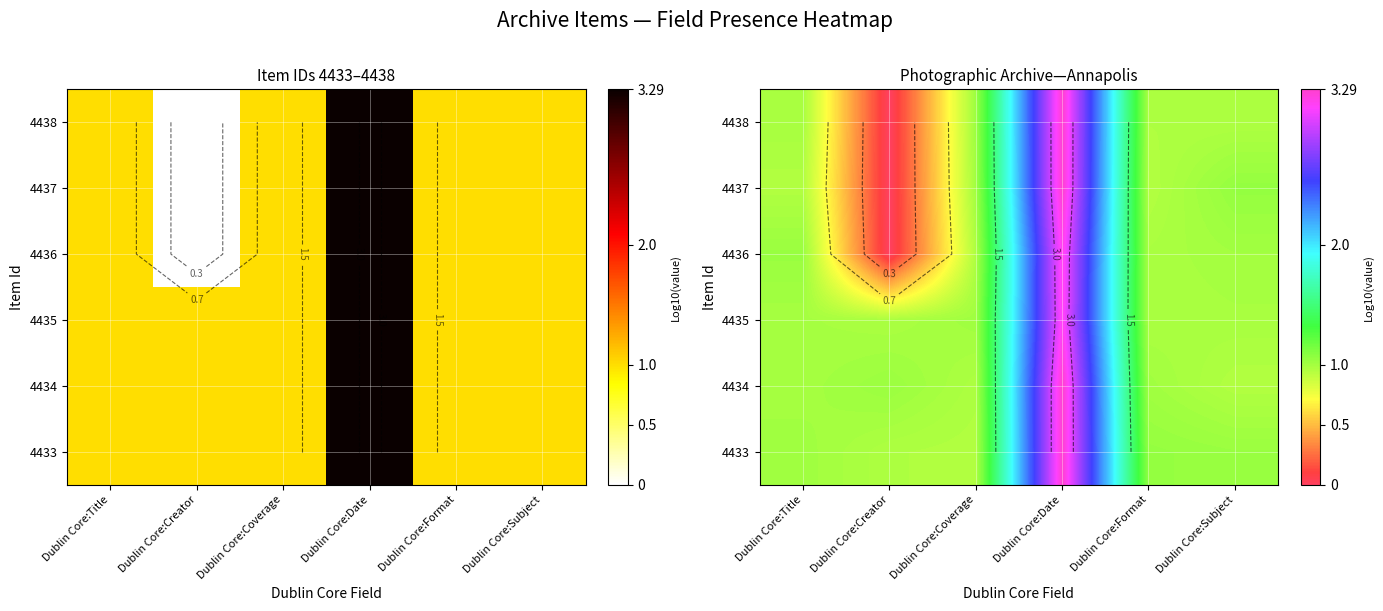

What is the sum of all 4438 values?

7.2